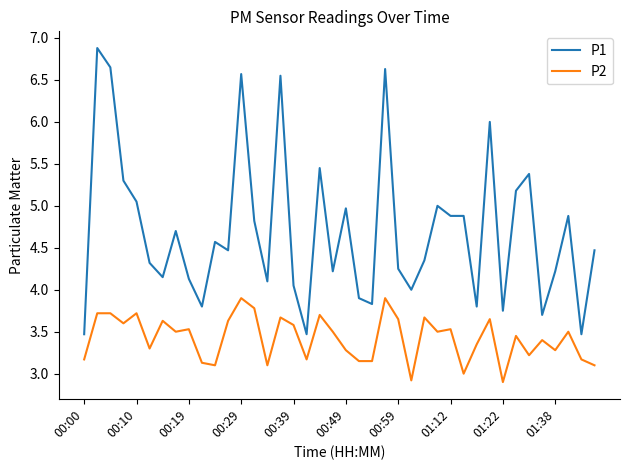

Rank the series by their average value, from highest to lowest.

P1, P2